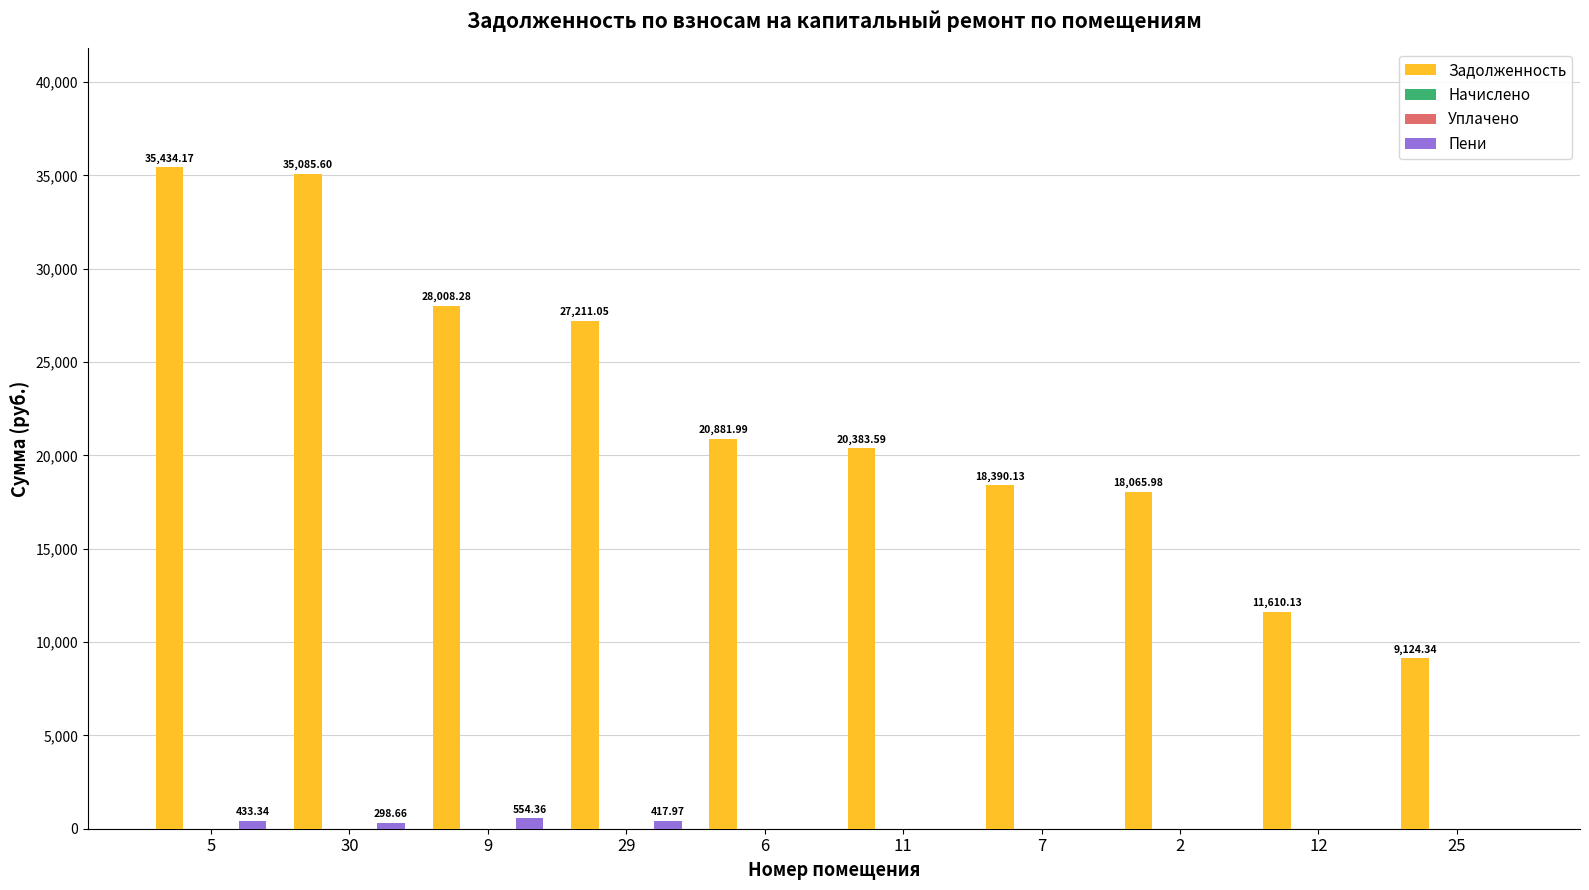

At which category is the sum across all series the highest?

5